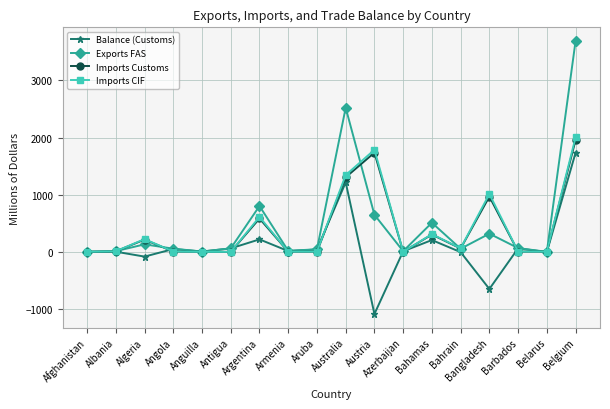

True or false: Imports Customs and Exports FAS intersect in this chart.

True